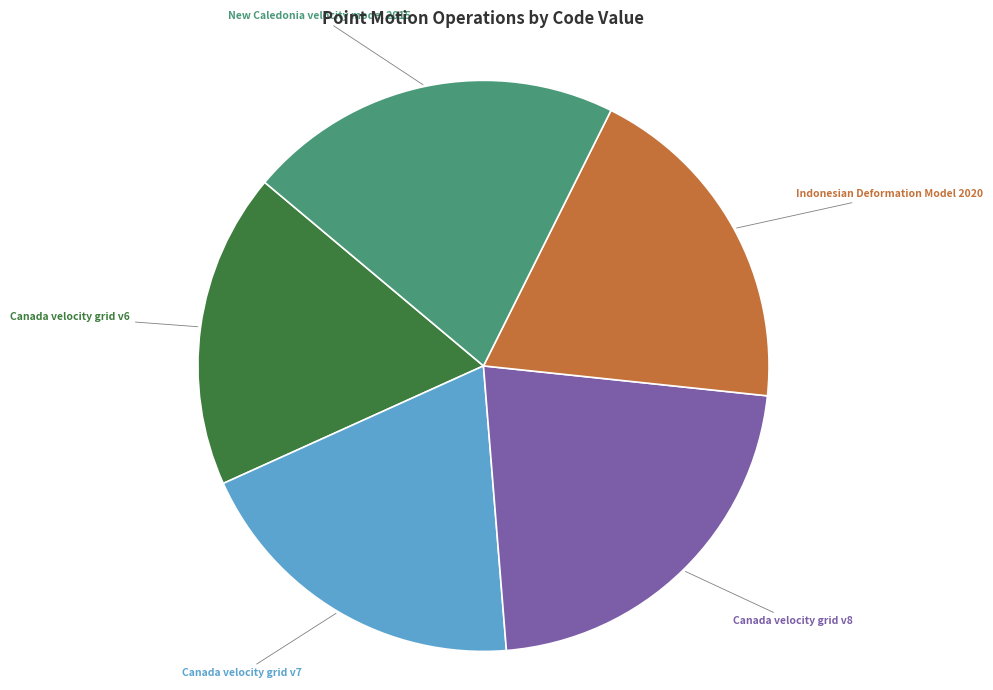

Does New Caledonia velocity model 2015 represent more than half of the total?

No